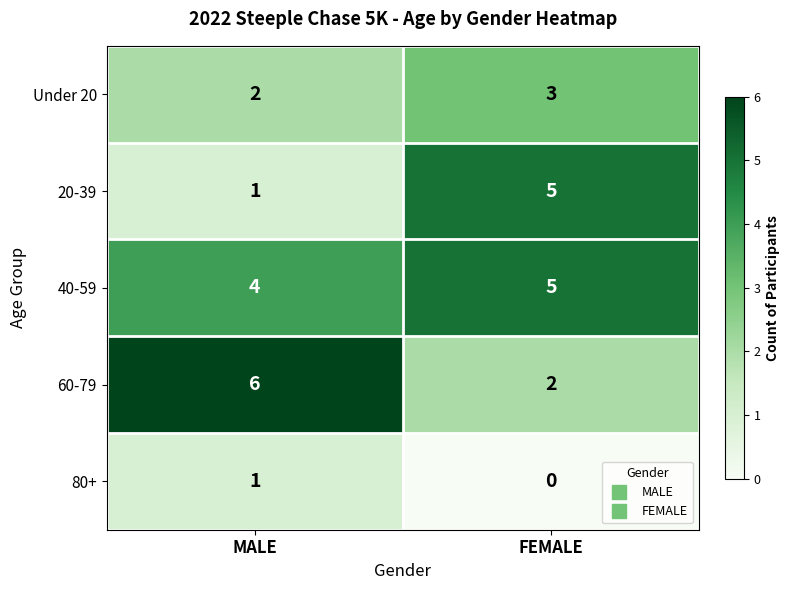

At which category is the sum across all series the highest?

FEMALE